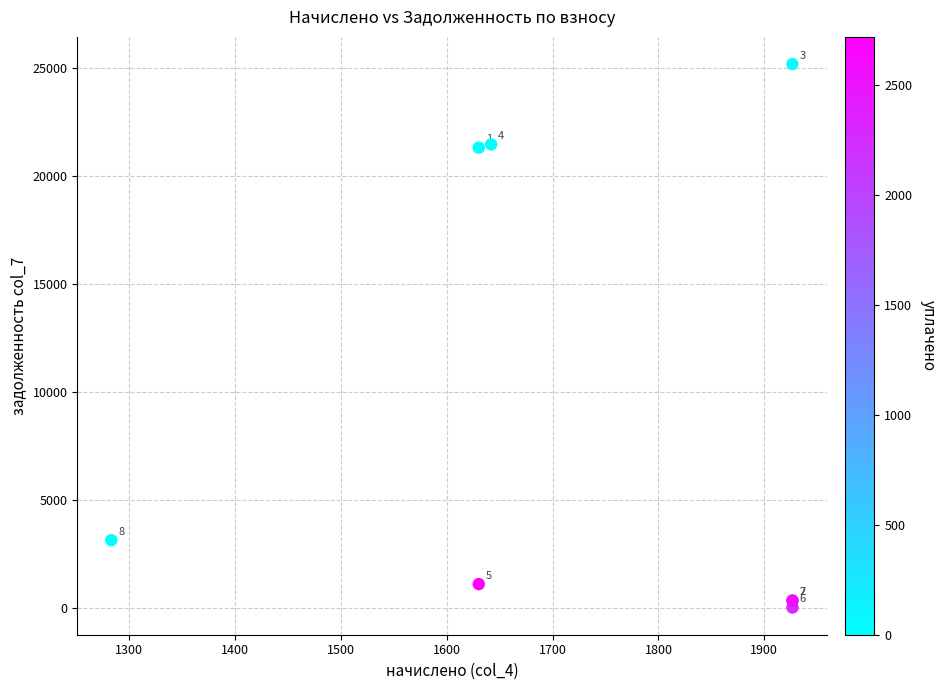

What Y value in the scatter plot is closest to 12594?

21313.1